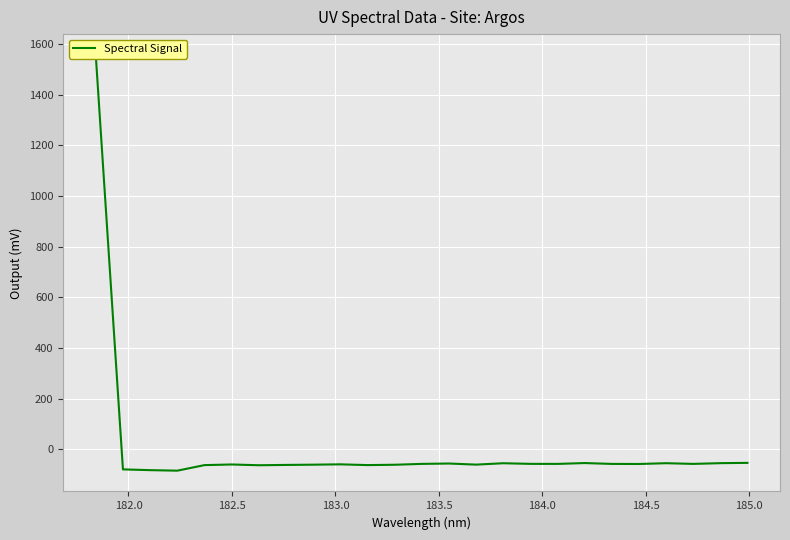

True or false: the data shows -60.1 at 184.0.

True